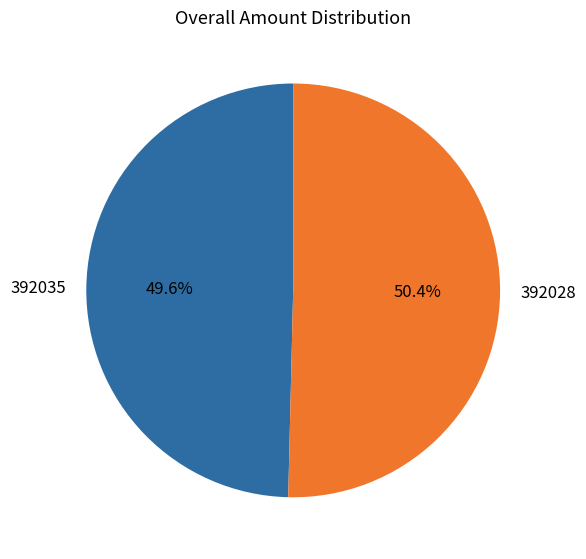

Does any single category account for the majority?

Yes